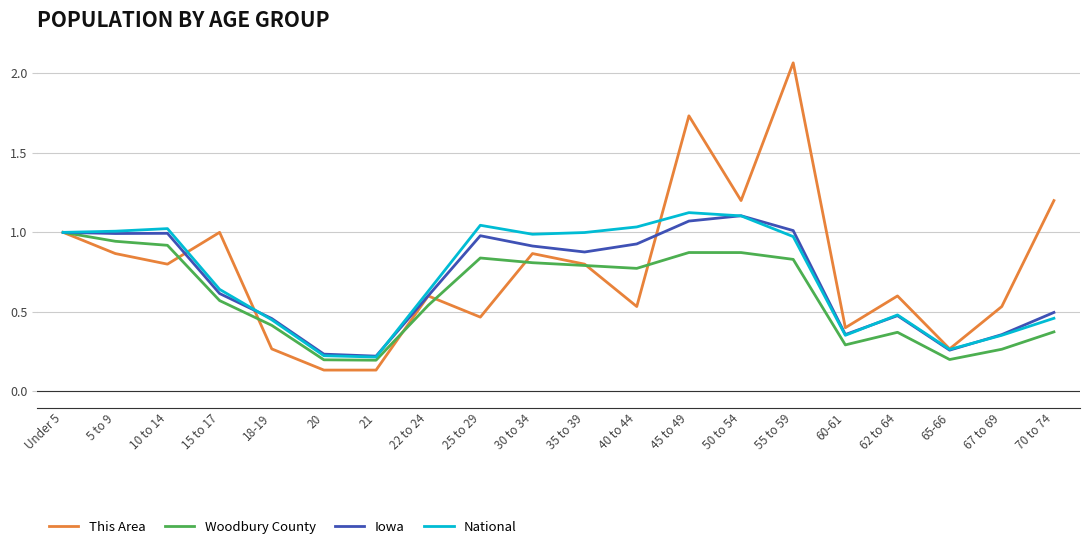

Which series has the largest range (max minus min)?

This Area